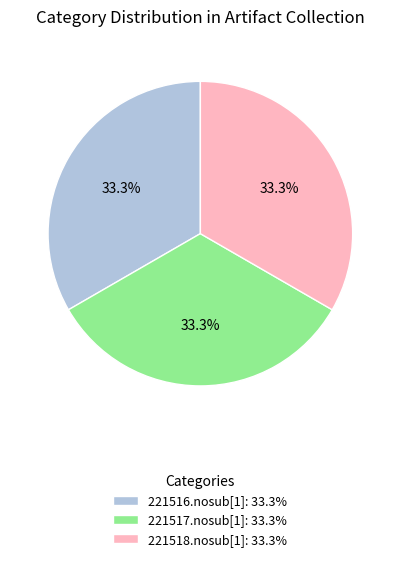

Does 221516.nosub[1] represent more than half of the total?

No